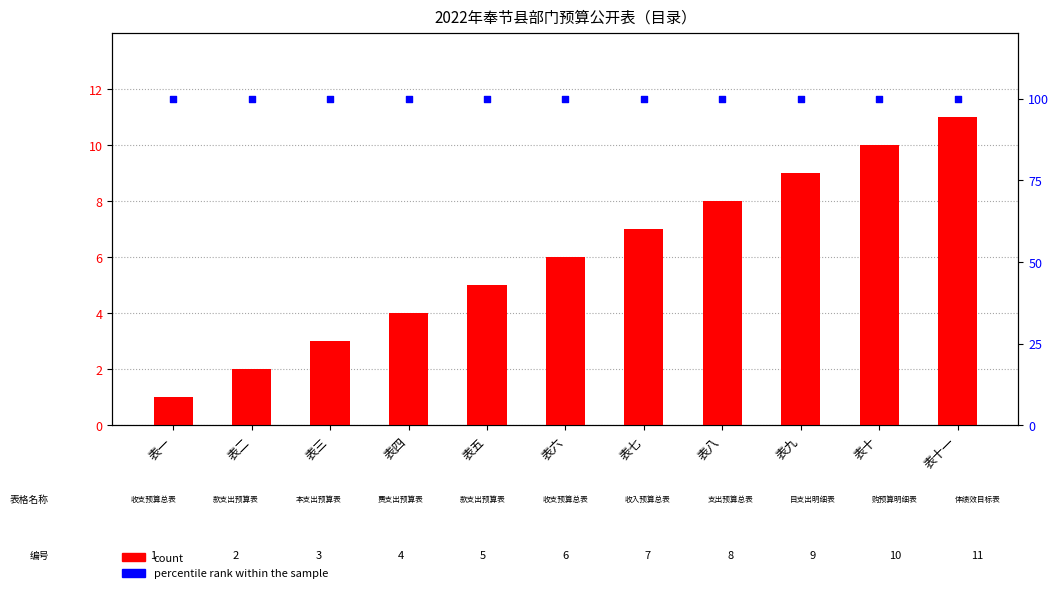

What is the total value across all series at 表九?

109